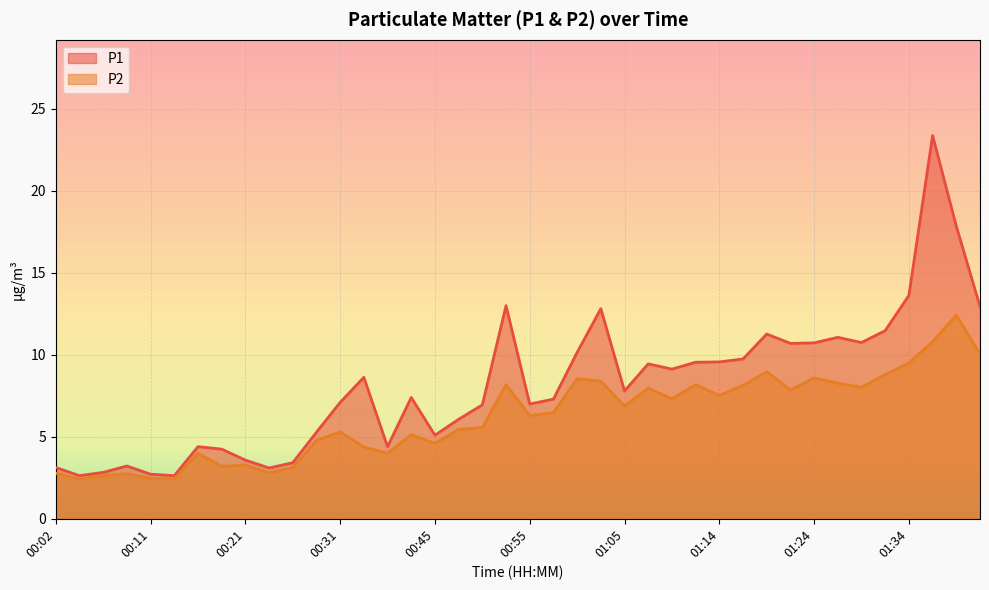

Reading left to right, extract all data points from this chart.

P1: 3.1	2.6	2.8	3.2	2.7	2.6	4.4	4.2	3.6	3.1	3.4	5.3	7.1	8.6	4.4	7.4	5.1	6.1	7.0	13.0	7.0	7.3	10.2	12.8	7.8	9.4	9.1	9.6	9.6	9.8	11.3	10.7	10.7	11.1	10.8	11.5	13.6	23.4	17.9	12.9
P2: 2.8	2.4	2.6	2.8	2.5	2.4	4.0	3.2	3.3	2.8	3.1	4.8	5.3	4.4	4.0	5.1	4.6	5.5	5.6	8.2	6.3	6.5	8.6	8.4	6.9	8.0	7.3	8.2	7.5	8.1	9.0	7.8	8.6	8.3	8.0	8.8	9.5	10.8	12.4	10.1